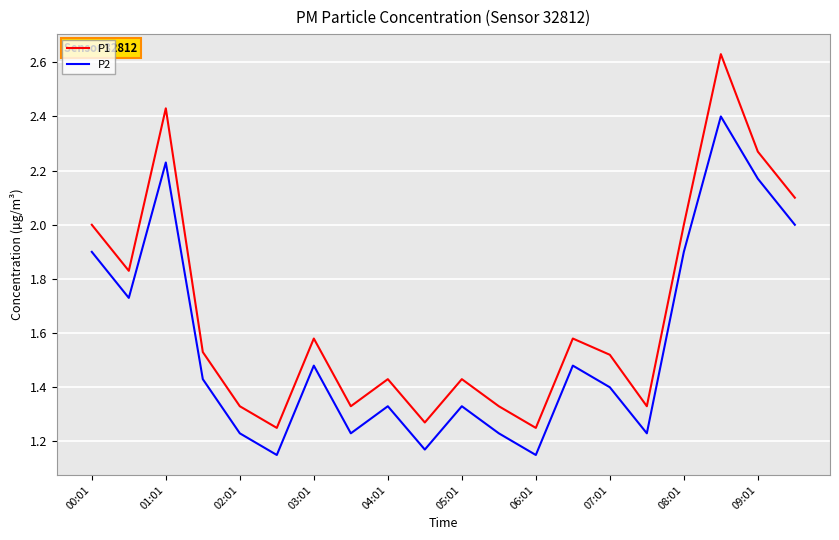

In P1, how many points are higher than both neighbors (excluding endpoints)?

6